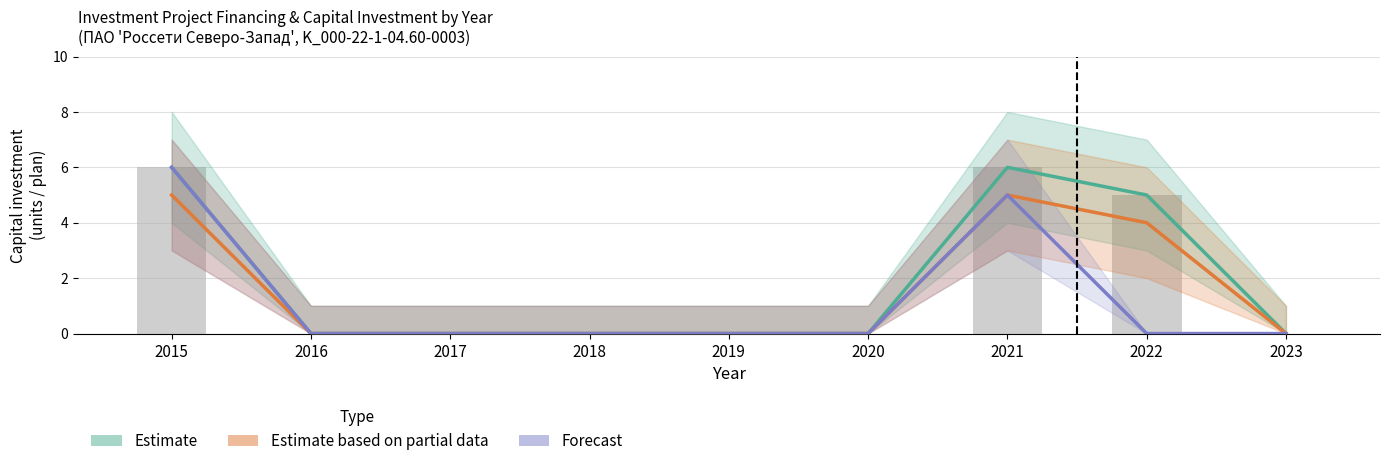

How many distinct data groups are displayed?

3